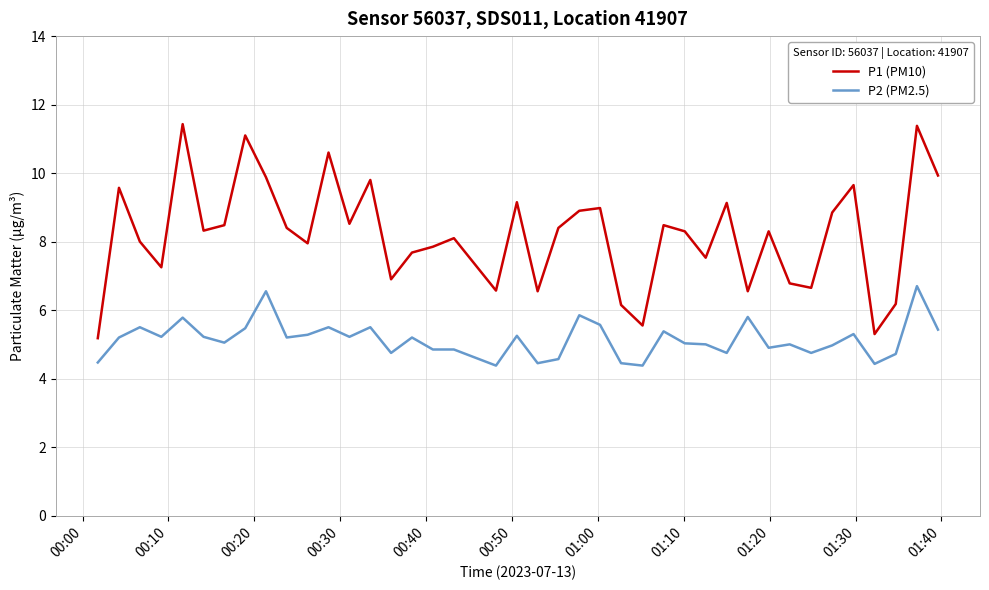

What is the smallest value displayed?

4.4